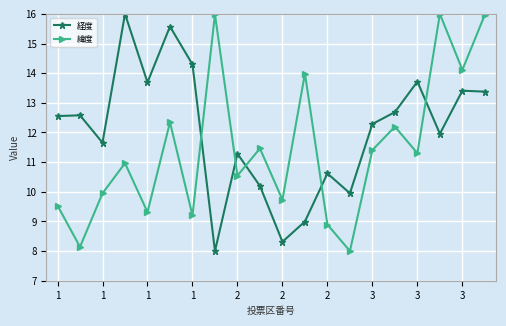

What is the sum of all 緯度 values?

229.0